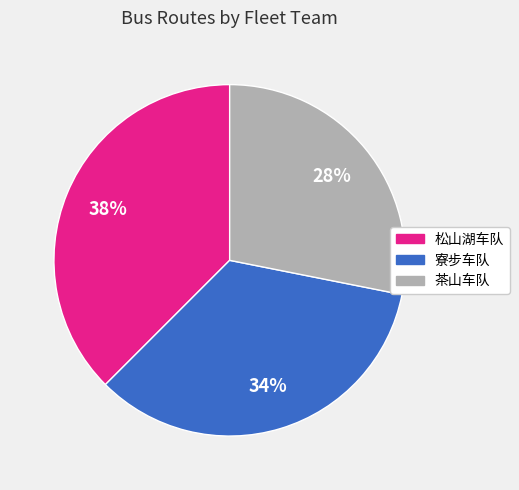

Do 寮步车队 and 松山湖车队 together represent more than half of the pie?

Yes